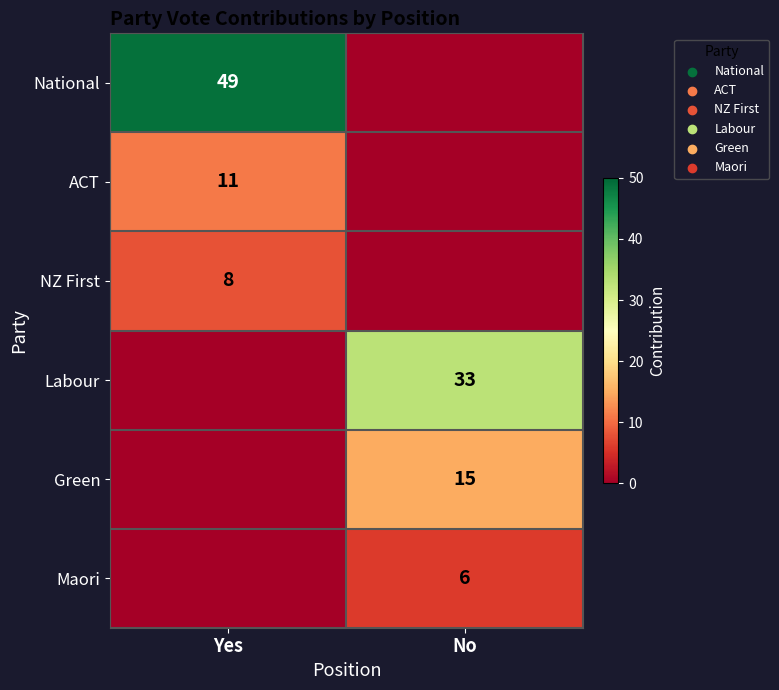

Is it true that Green equals 7 at No?

False